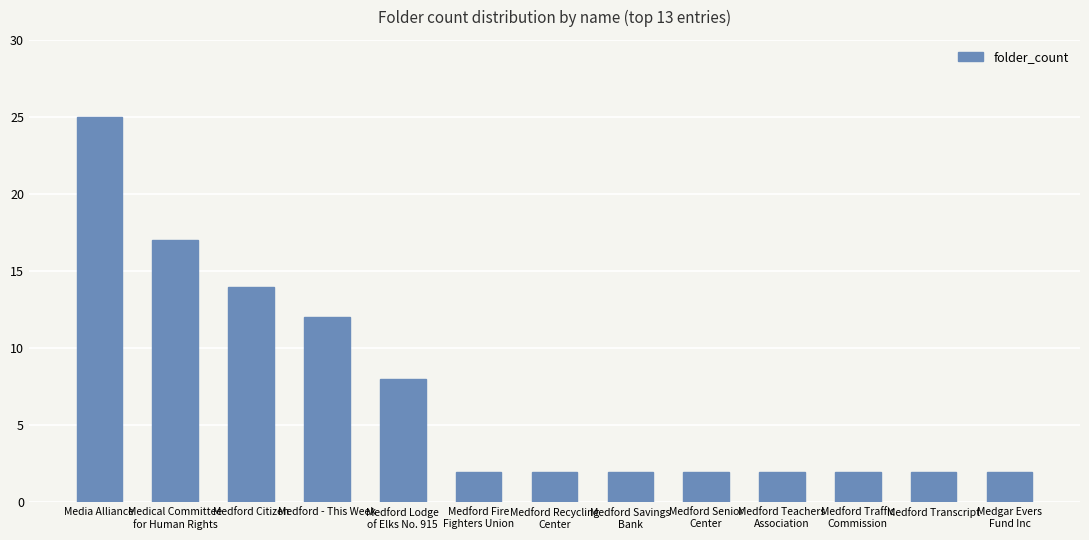

What is the difference between the maximum and second lowest values?

23